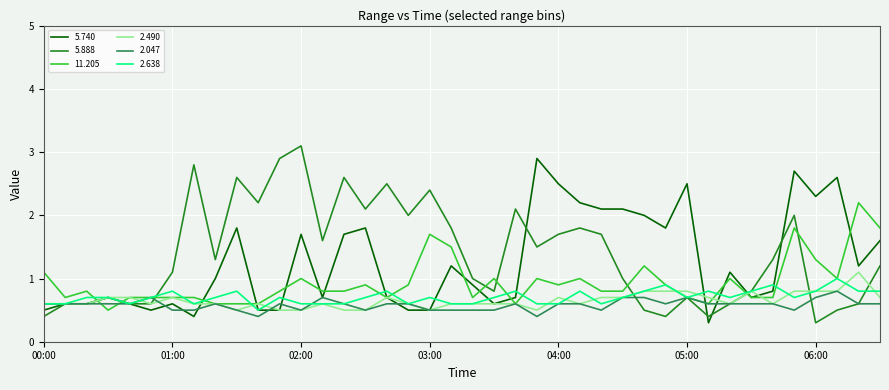

What is the maximum value shown in the chart?

3.1